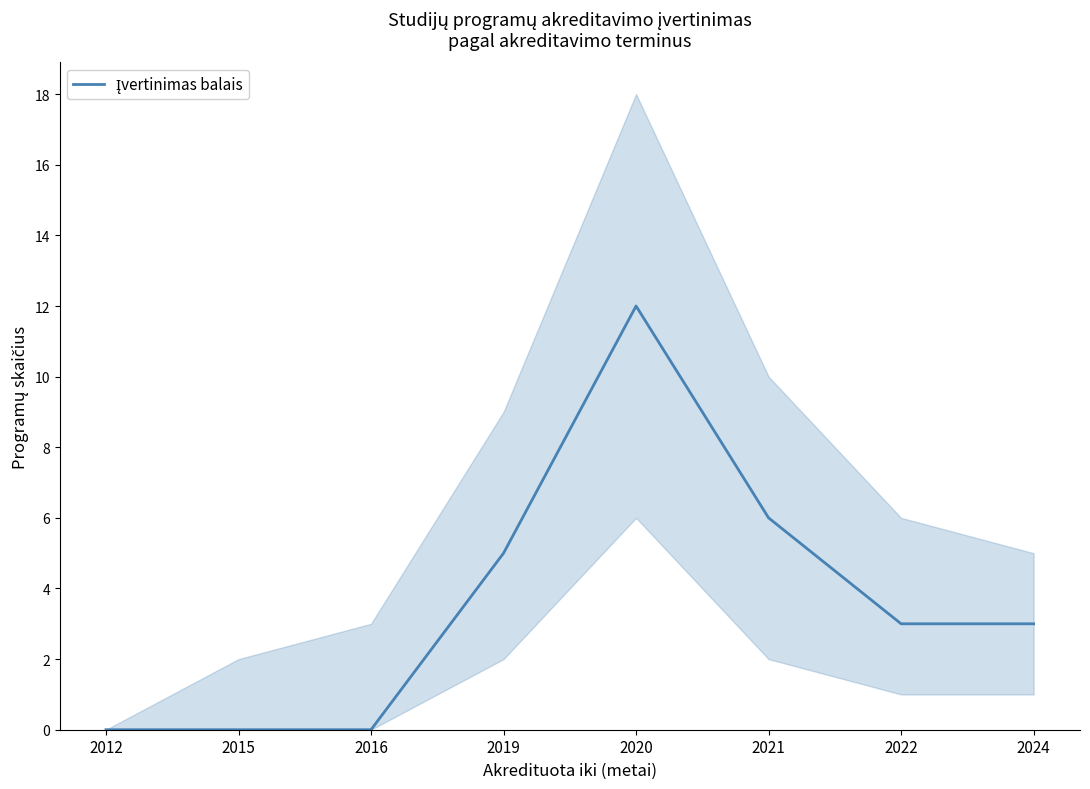

The value at 2019 is 5. True or false?

True